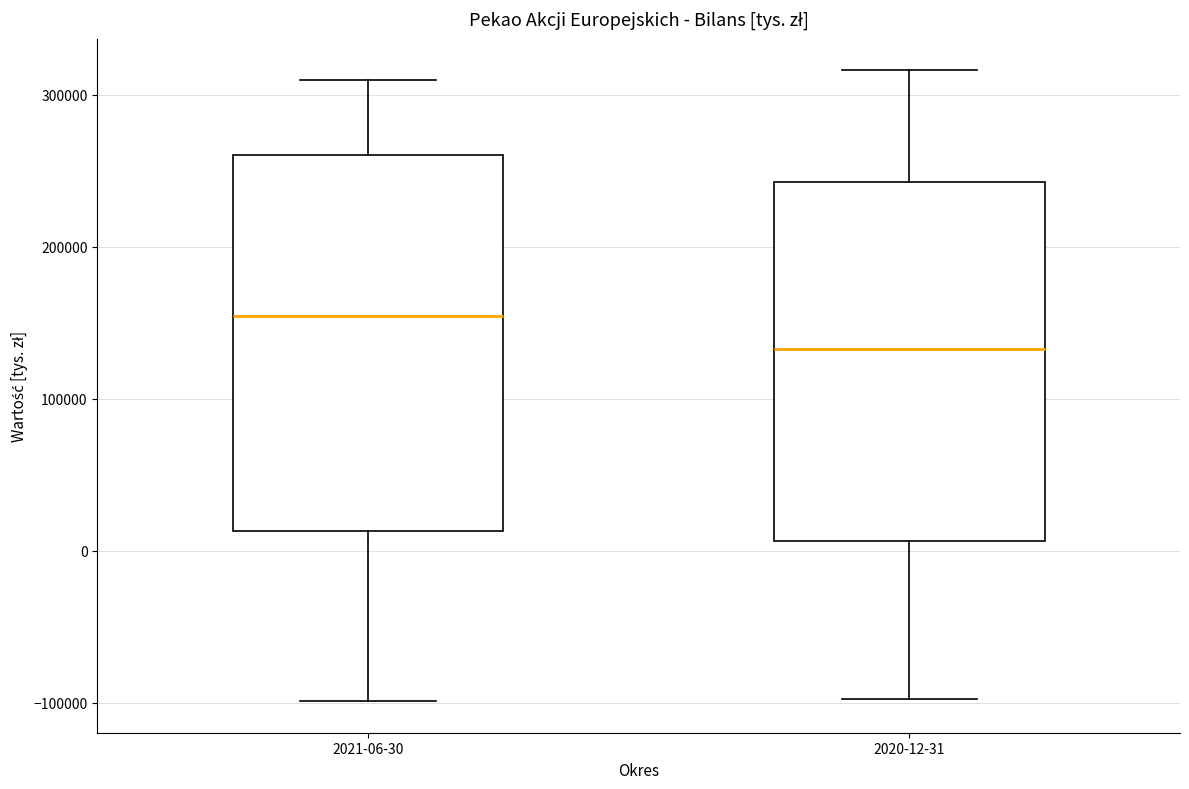

Which box is the tallest, from its lower edge to its upper edge?

2021-06-30